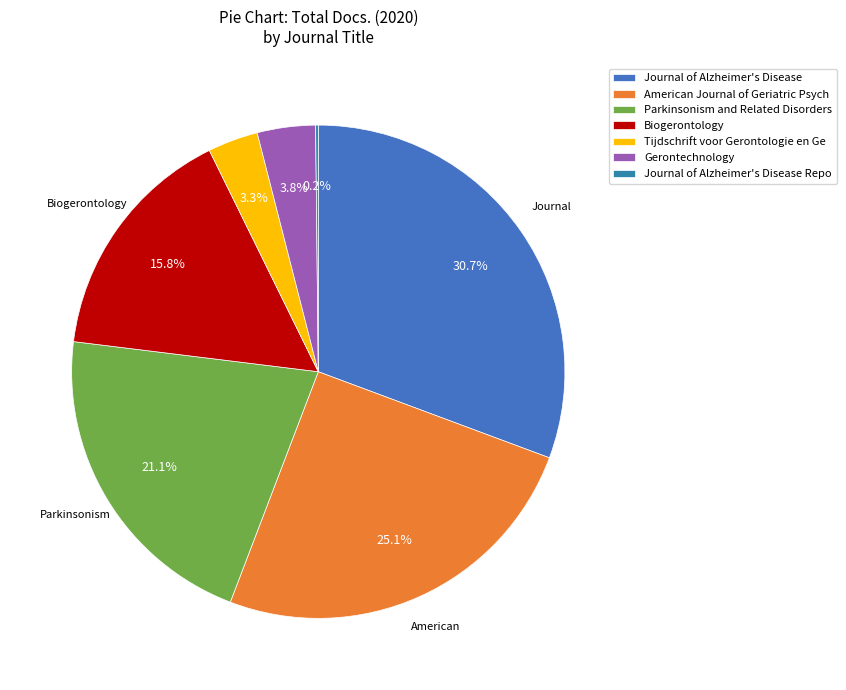

Which has a higher value, Journal of Alzheimer's Disease or Parkinsonism and Related Disorders?

Journal of Alzheimer's Disease